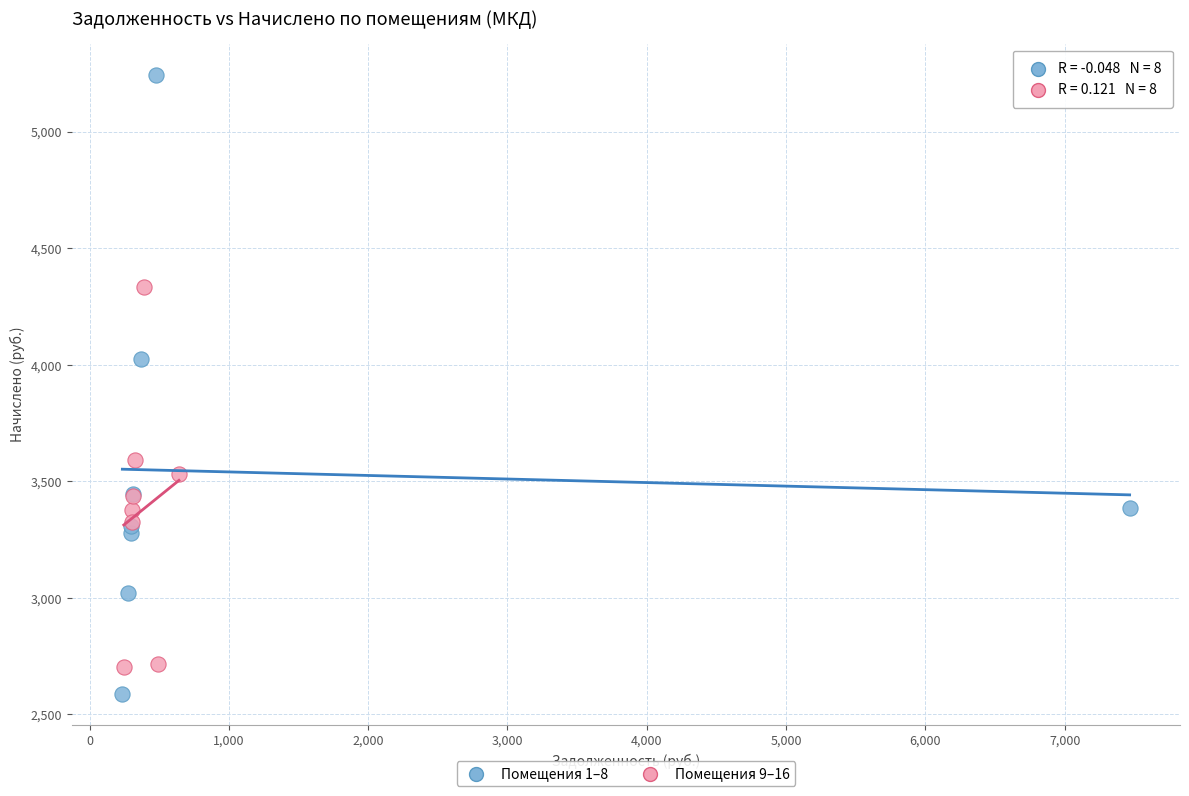

Which series contains the highest Y value?

Помещения 1–8